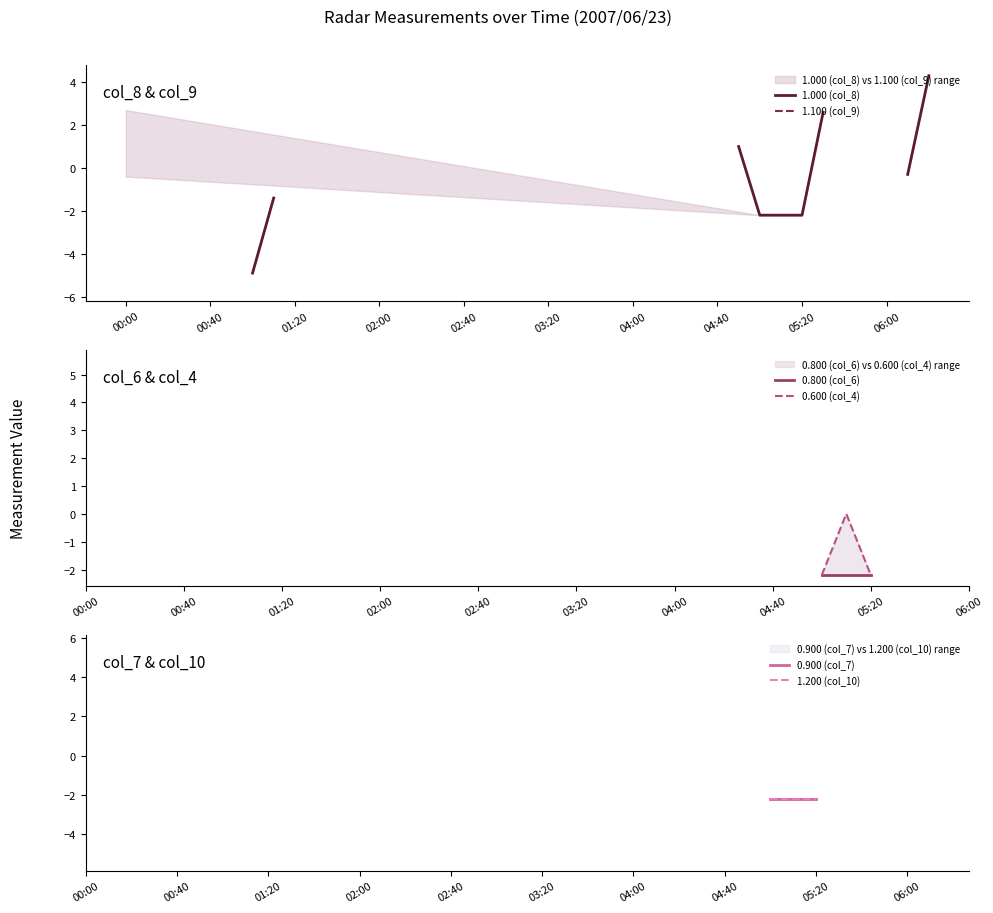

True or false: 0.600 (col_4) and 1.000 (col_8) intersect in this chart.

False